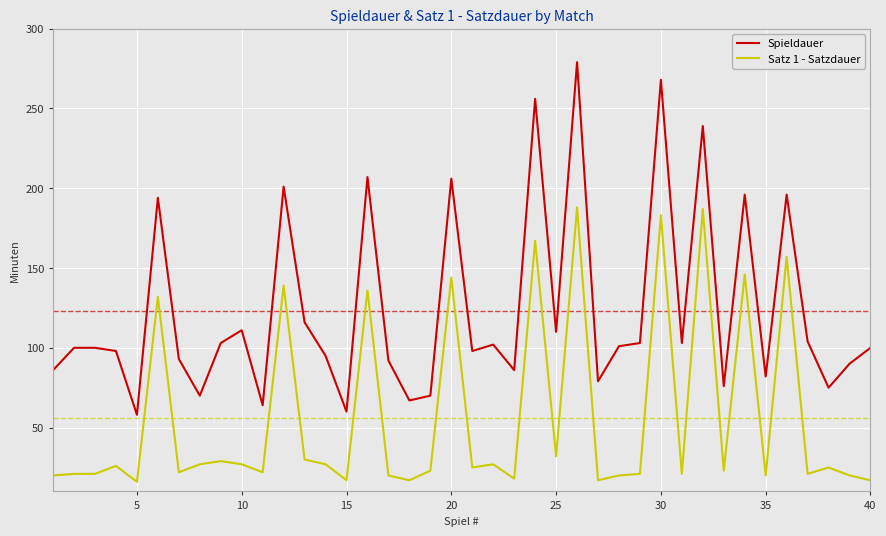

True or false: Satz 1 - Satzdauer and Spieldauer cross at least once.

False